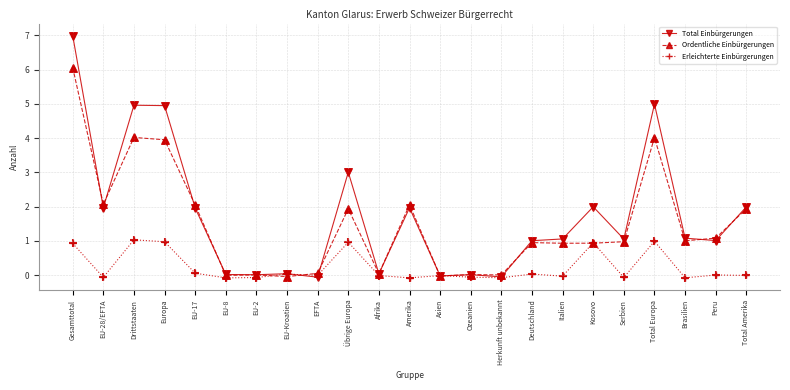

What are all the series names shown in the legend?

Total Einbürgerungen, Ordentliche Einbürgerungen, Erleichterte Einbürgerungen